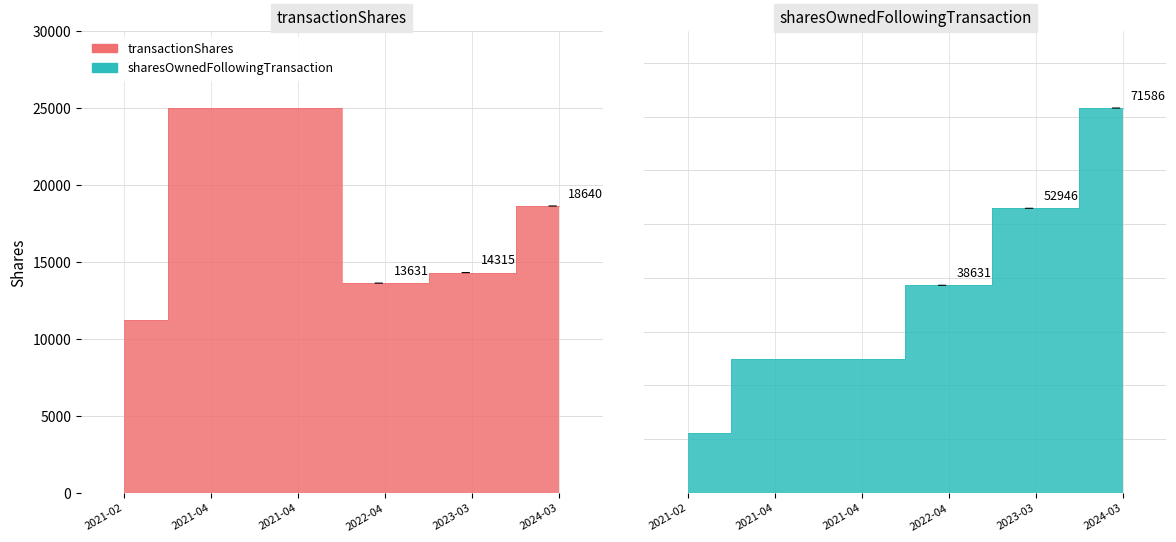

Which category has the lowest value in the sharesOwnedFollowingTransaction series?

2021-02